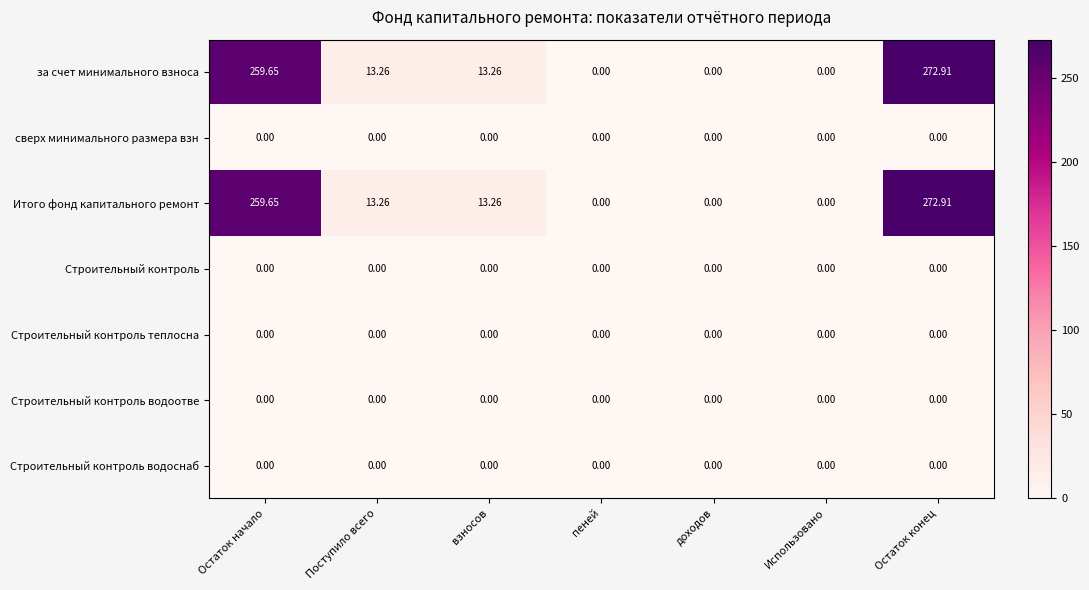

At which category is the sum across all series the highest?

Остаток конец